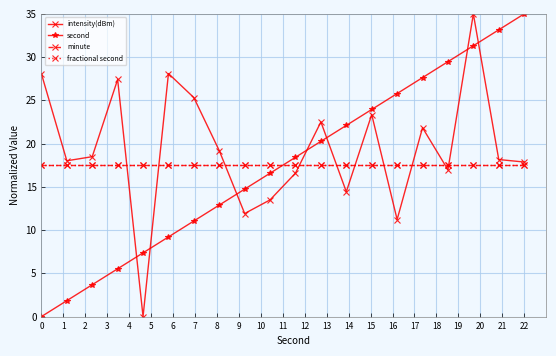

Where do second and intensity(dBm) first cross each other?

3 and 4